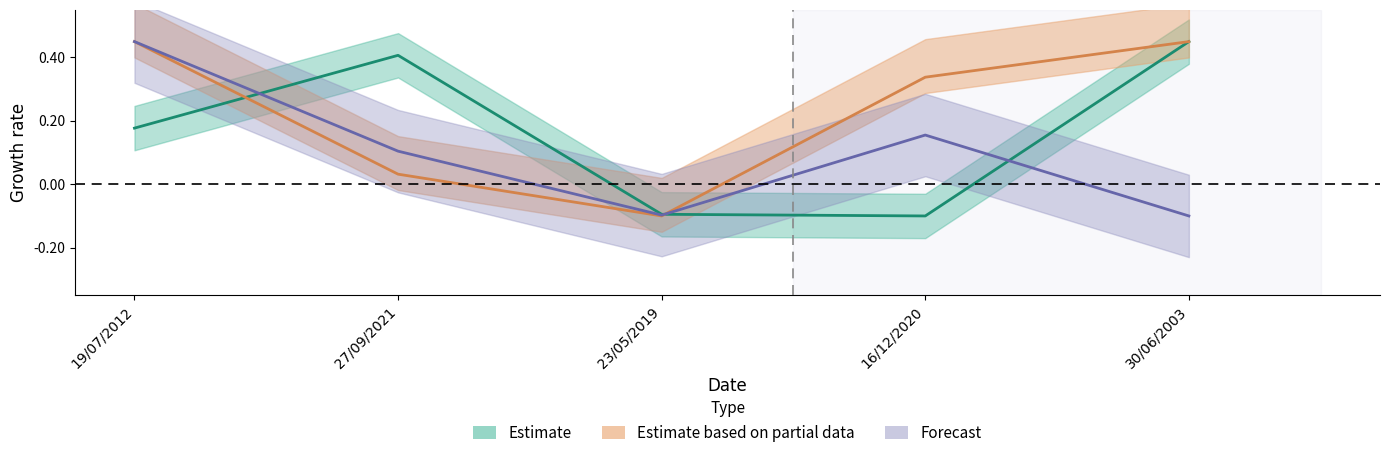

At which label does Estimate based on partial data reach its minimum?

23/05/2019